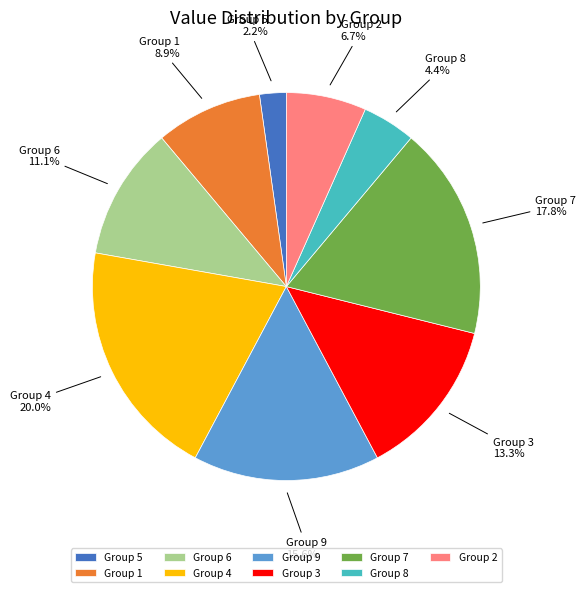

Count the number of slices in the pie.

9